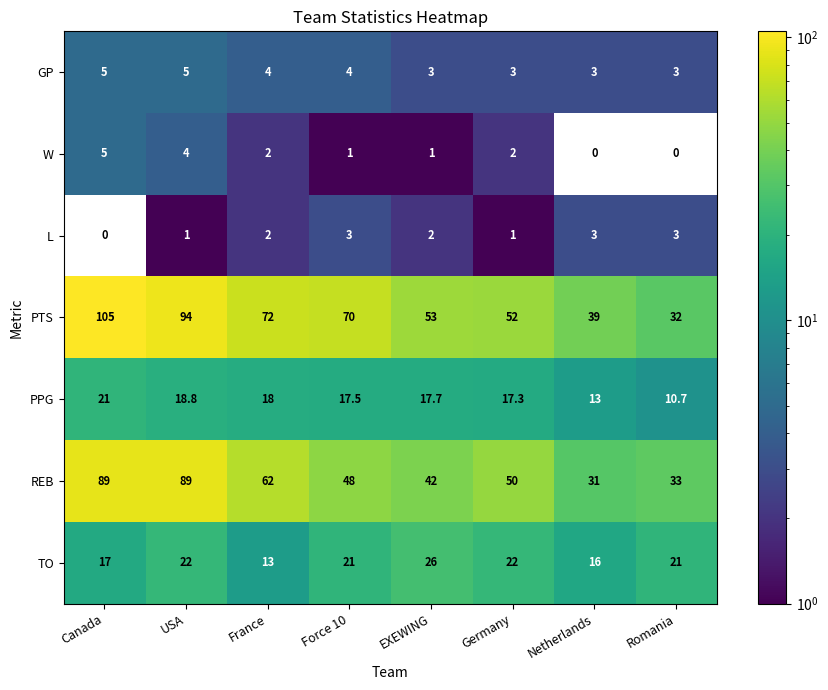

Between Canada and USA, which series saw the biggest shift?

PTS